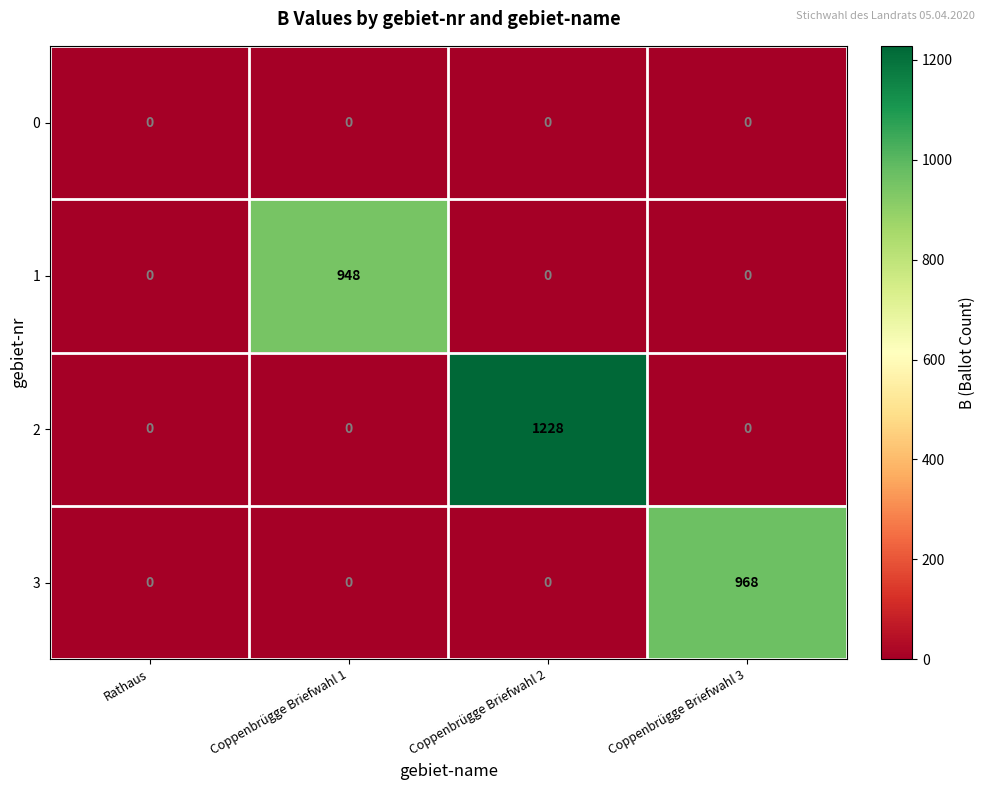

What is the difference between the maximum and second lowest values in the 1 series?

948